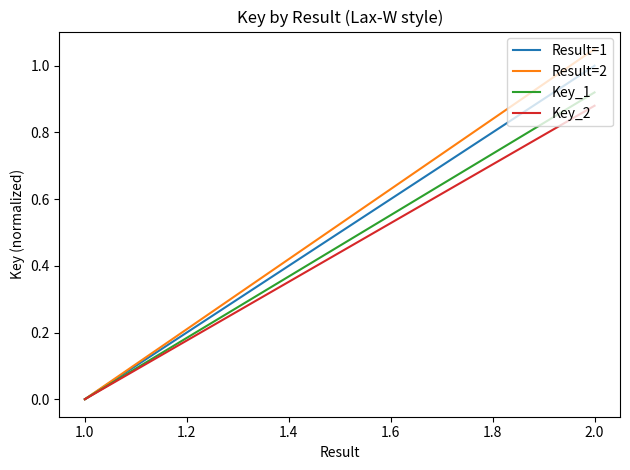

Is the value of Result=1 at 2.0 greater than the value of Key_1 at 1.0?

Yes